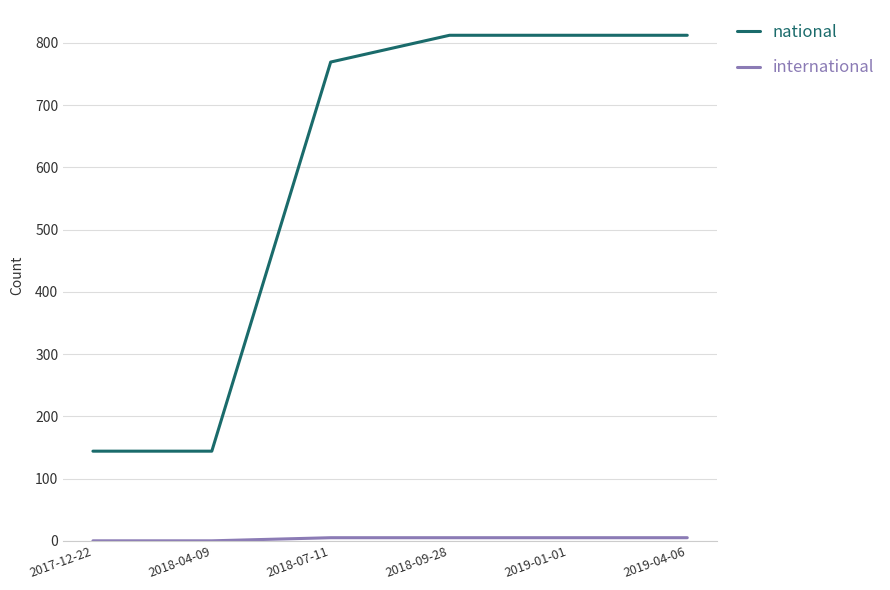

Is it true that national equals 812 at 2018-09-28?

True